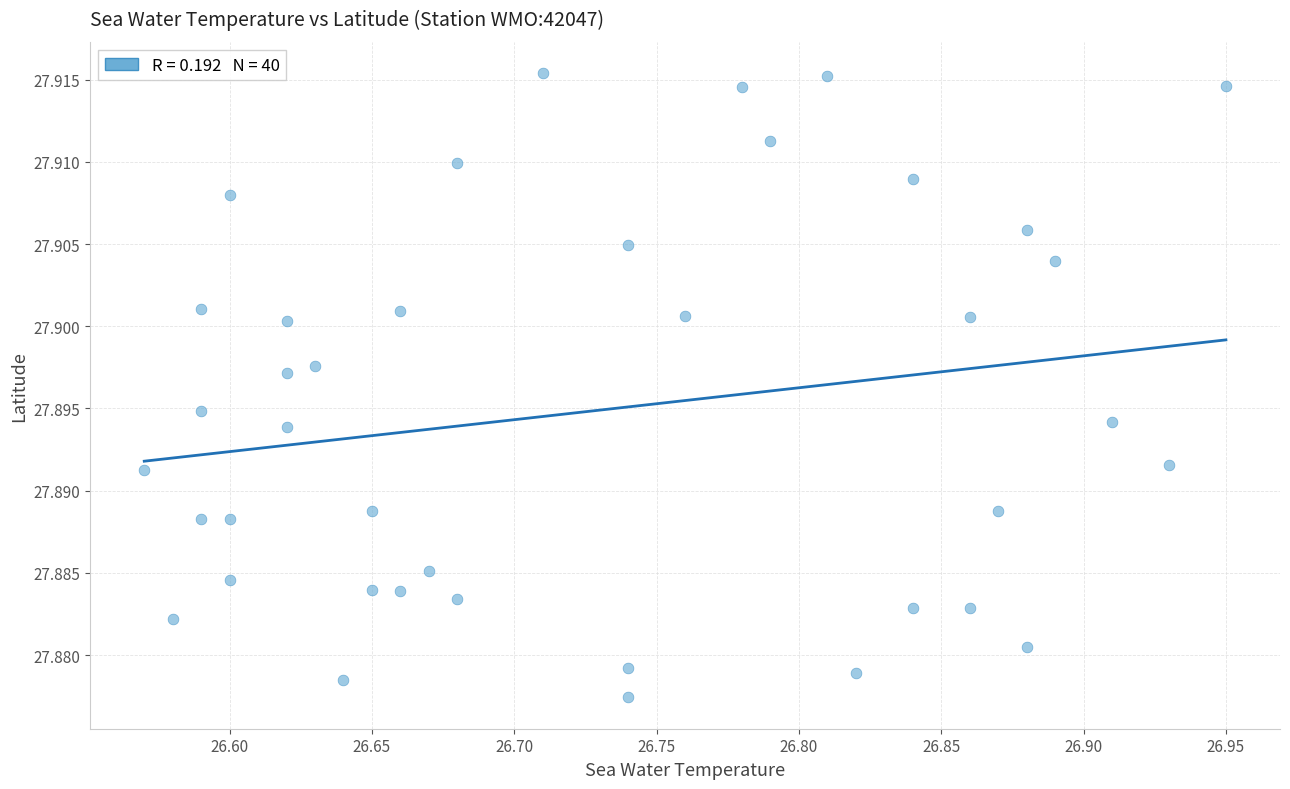

What is the range of X values (max minus min)?

0.4